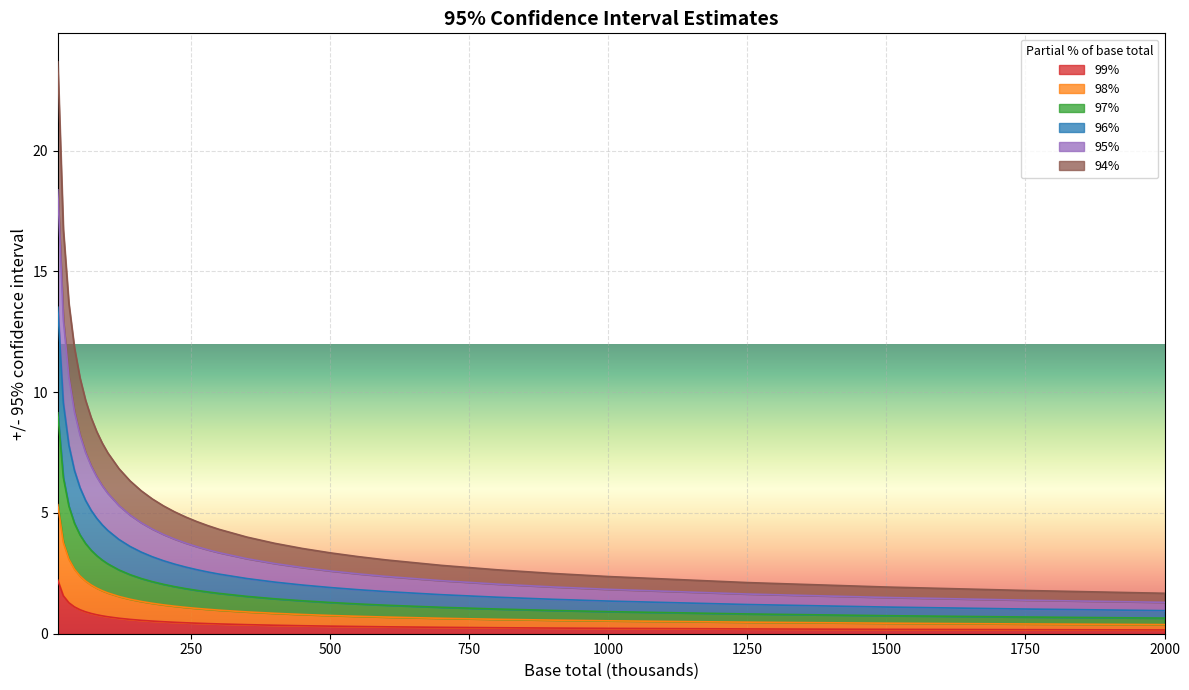

What is the difference between the 95% values at 10 and 60?

8.0